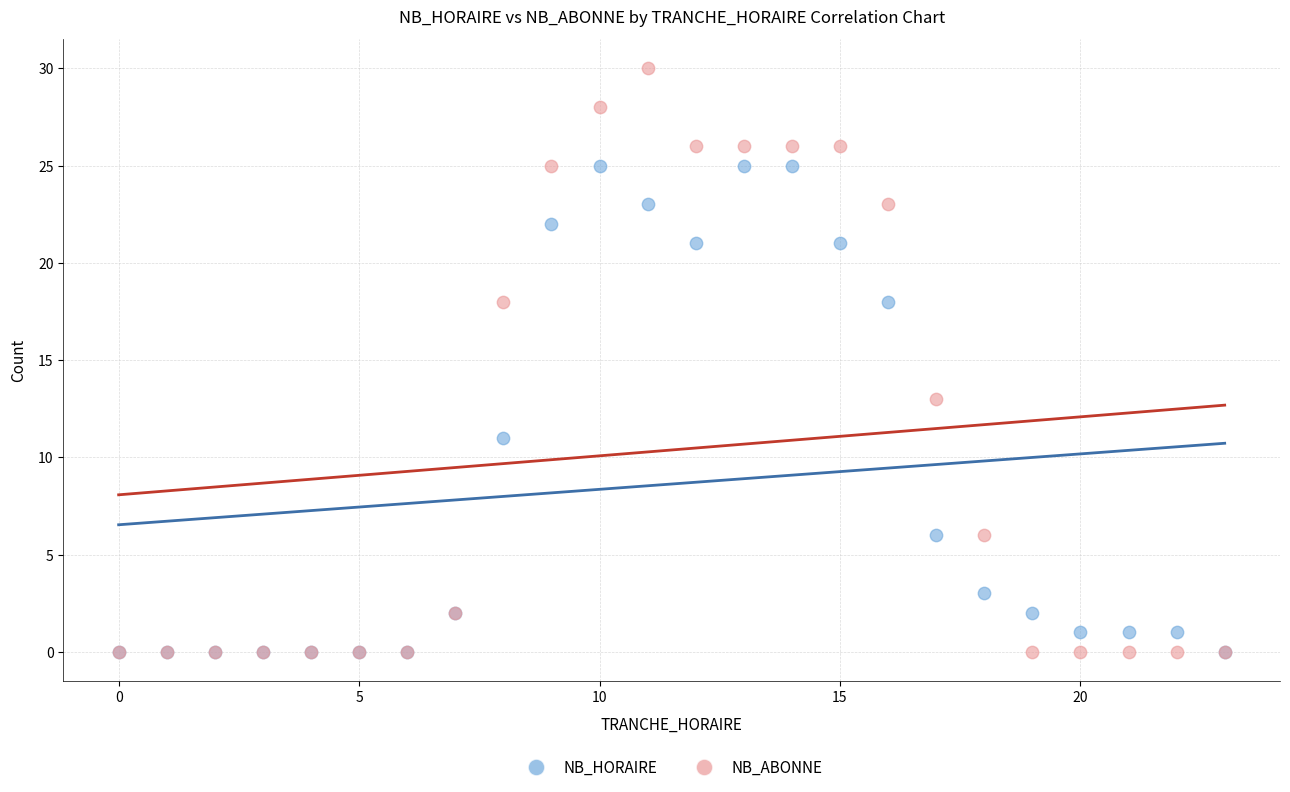

Across all series, what Y value is closest to 15?

13